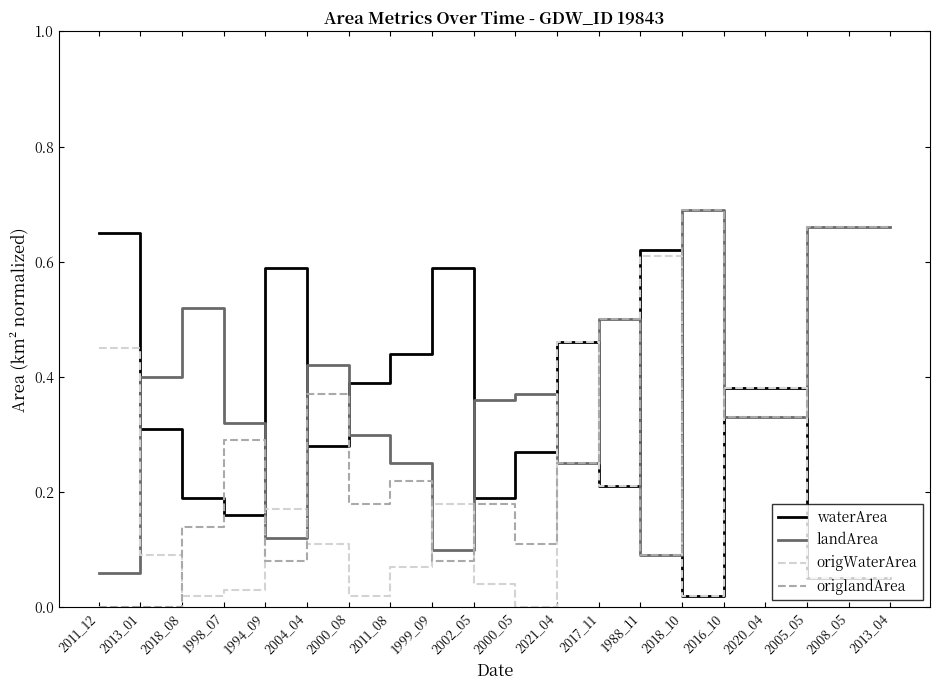

How many times do origlandArea and waterArea cross each other?

9